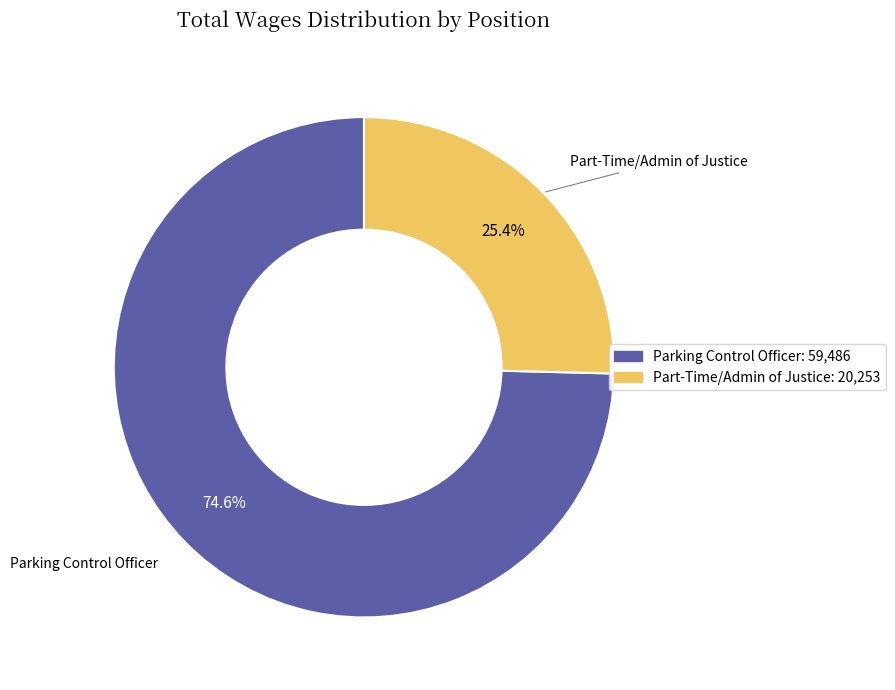

Count the number of slices in the pie.

2